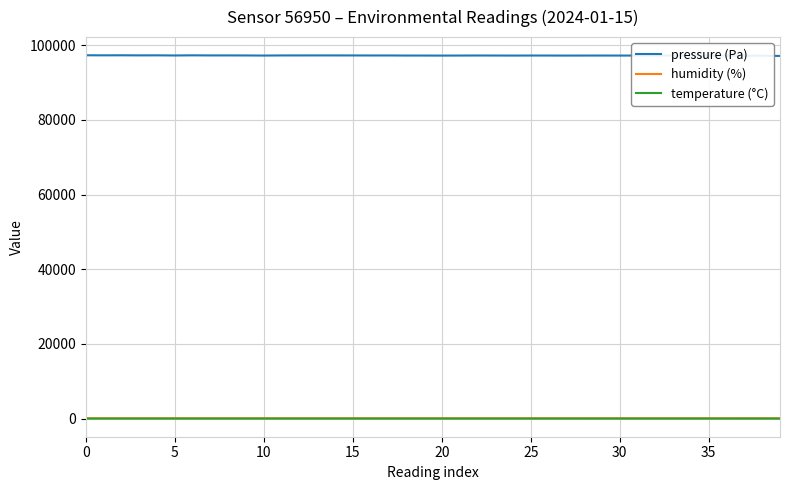

What is the highest value of the pressure (Pa) series?

97290.1